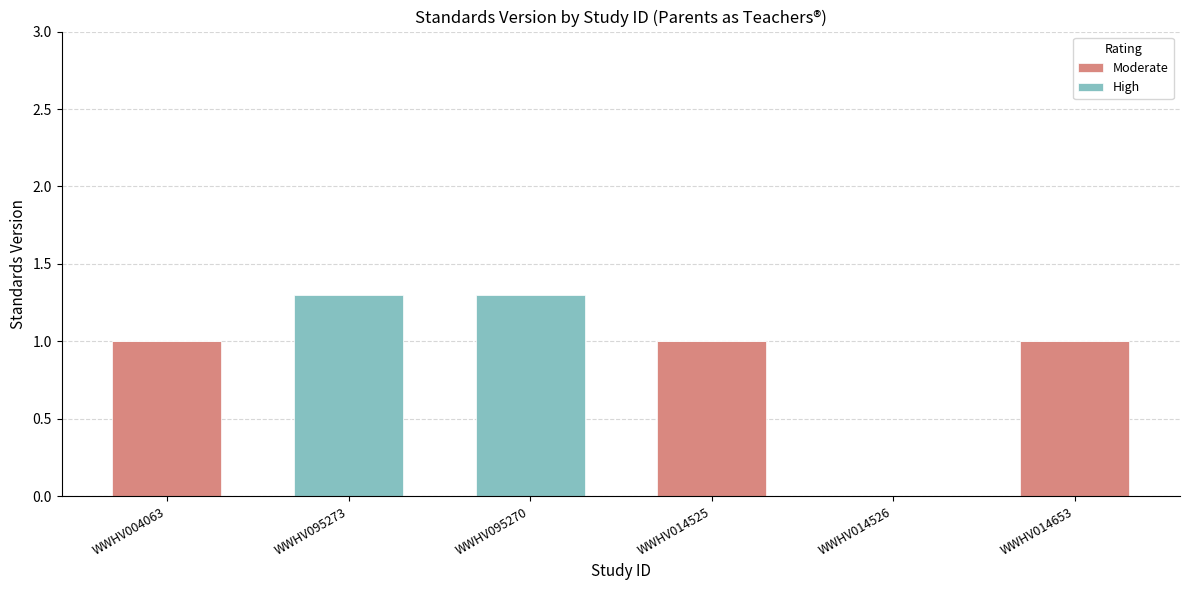

Is it true that Moderate equals 0.5 at WWHV095270?

False